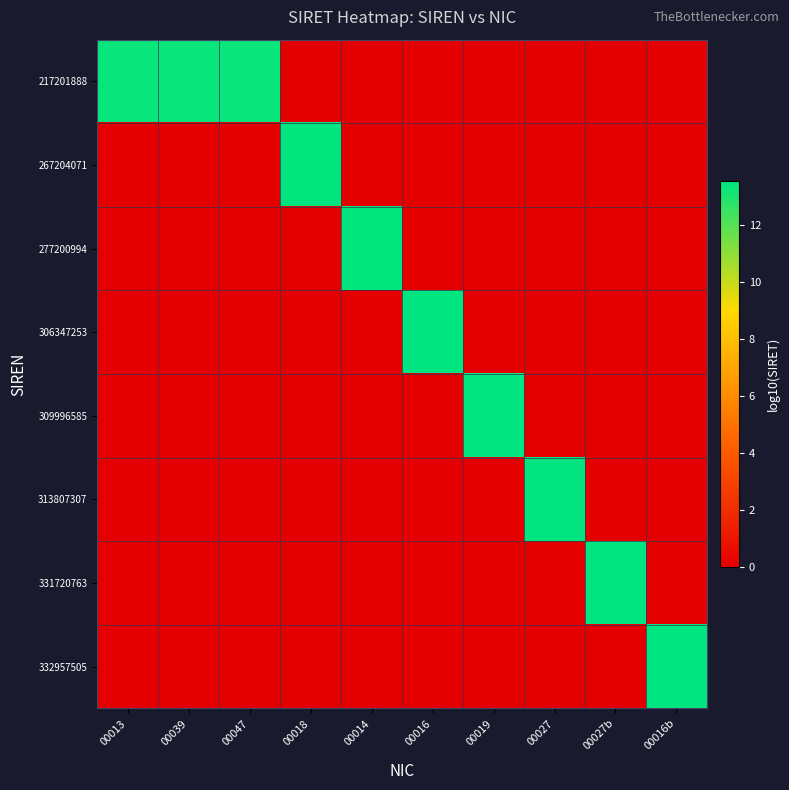

Reading left to right, list all the values displayed in this chart.

217201888: 00013=13.3	00039=13.3	00047=13.3	00018=0.0	00014=0.0	00016=0.0	00019=0.0	00027=0.0	00027b=0.0	00016b=0.0
267204071: 00013=0.0	00039=0.0	00047=0.0	00018=13.4	00014=0.0	00016=0.0	00019=0.0	00027=0.0	00027b=0.0	00016b=0.0
277200994: 00013=0.0	00039=0.0	00047=0.0	00018=0.0	00014=13.4	00016=0.0	00019=0.0	00027=0.0	00027b=0.0	00016b=0.0
306347253: 00013=0.0	00039=0.0	00047=0.0	00018=0.0	00014=0.0	00016=13.5	00019=0.0	00027=0.0	00027b=0.0	00016b=0.0
309996585: 00013=0.0	00039=0.0	00047=0.0	00018=0.0	00014=0.0	00016=0.0	00019=13.5	00027=0.0	00027b=0.0	00016b=0.0
313807307: 00013=0.0	00039=0.0	00047=0.0	00018=0.0	00014=0.0	00016=0.0	00019=0.0	00027=13.5	00027b=0.0	00016b=0.0
331720763: 00013=0.0	00039=0.0	00047=0.0	00018=0.0	00014=0.0	00016=0.0	00019=0.0	00027=0.0	00027b=13.5	00016b=0.0
332957505: 00013=0.0	00039=0.0	00047=0.0	00018=0.0	00014=0.0	00016=0.0	00019=0.0	00027=0.0	00027b=0.0	00016b=13.5